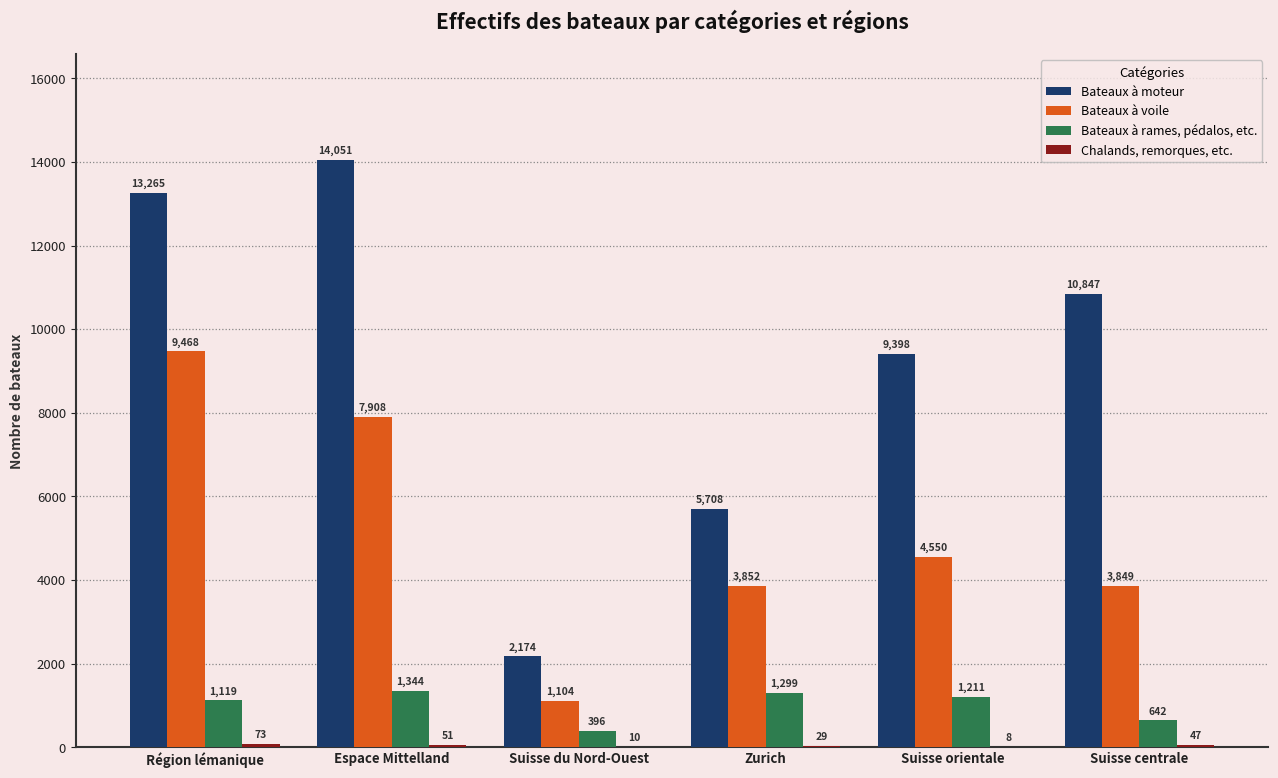

What is the greatest value displayed?

14051